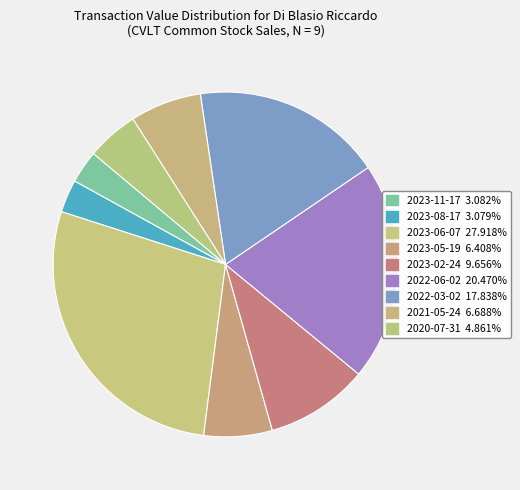

How many slices are in this pie chart?

9